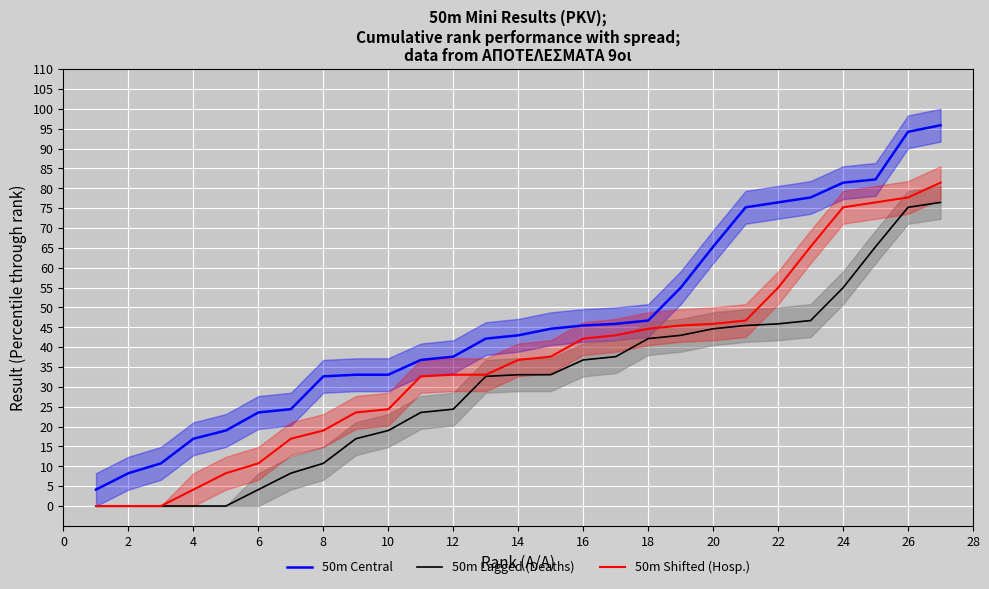

The 50m Lagged (Deaths) series shows 0.0 at 4. True or false?

True